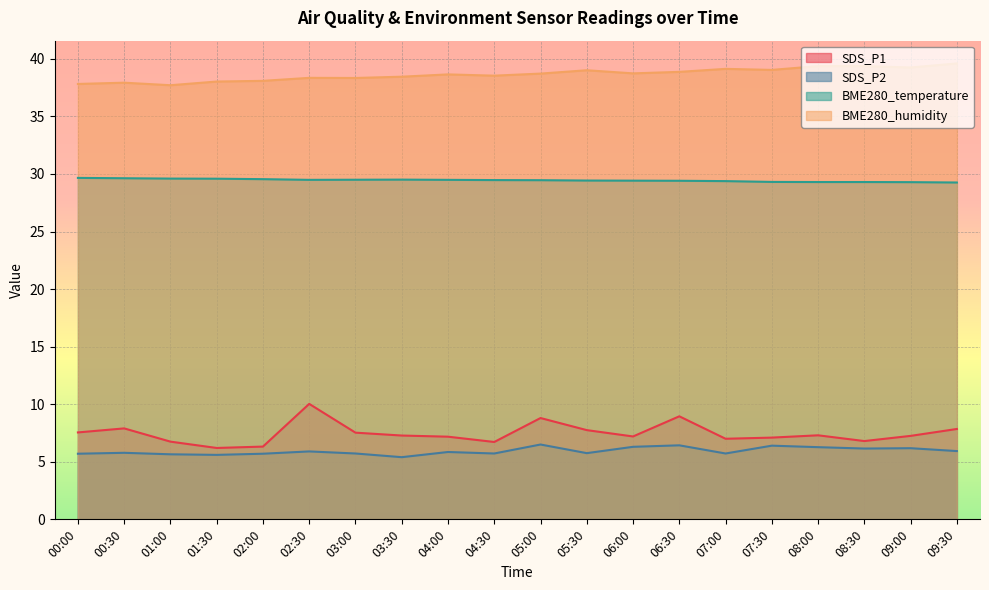

Is it true that SDS_P1 equals 9.7 at 07:30?

False